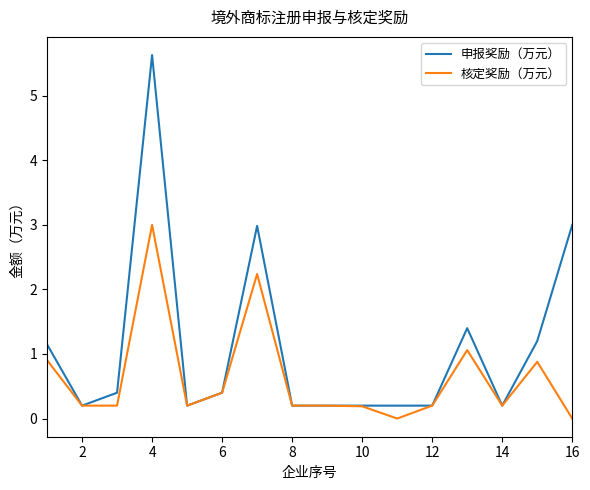

Which series has the largest total across all categories?

申报奖励（万元）